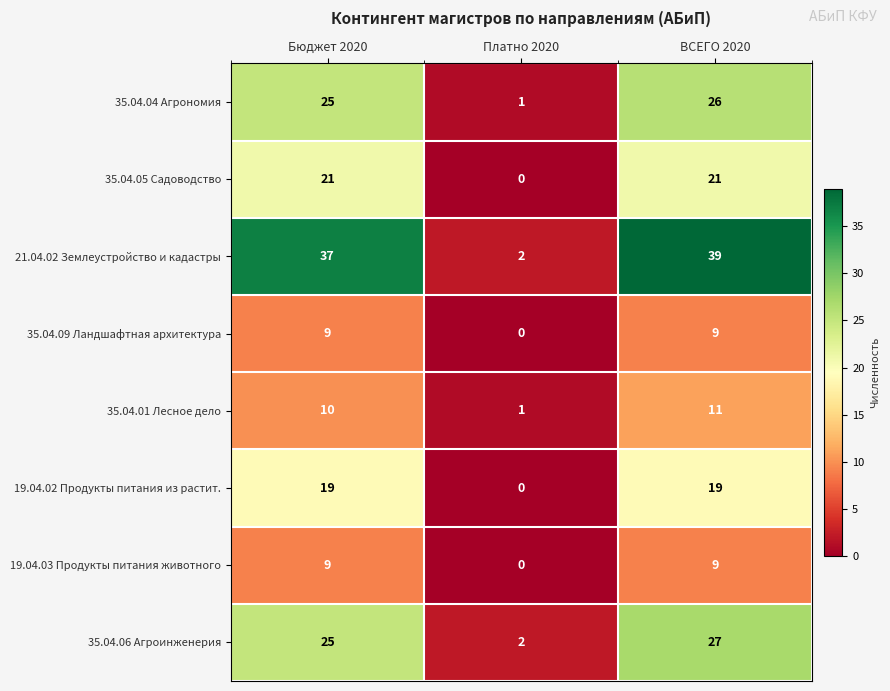

Reading left to right, extract all data points from this chart.

35.04.04 Агрономия: Бюджет 2020=25	Платно 2020=1	ВСЕГО 2020=26
35.04.05 Садоводство: Бюджет 2020=21	Платно 2020=0	ВСЕГО 2020=21
21.04.02 Землеустройство и кадастры: Бюджет 2020=37	Платно 2020=2	ВСЕГО 2020=39
35.04.09 Ландшафтная архитектура: Бюджет 2020=9	Платно 2020=0	ВСЕГО 2020=9
35.04.01 Лесное дело: Бюджет 2020=10	Платно 2020=1	ВСЕГО 2020=11
19.04.02 Продукты питания из растит.: Бюджет 2020=19	Платно 2020=0	ВСЕГО 2020=19
19.04.03 Продукты питания животного: Бюджет 2020=9	Платно 2020=0	ВСЕГО 2020=9
35.04.06 Агроинженерия: Бюджет 2020=25	Платно 2020=2	ВСЕГО 2020=27